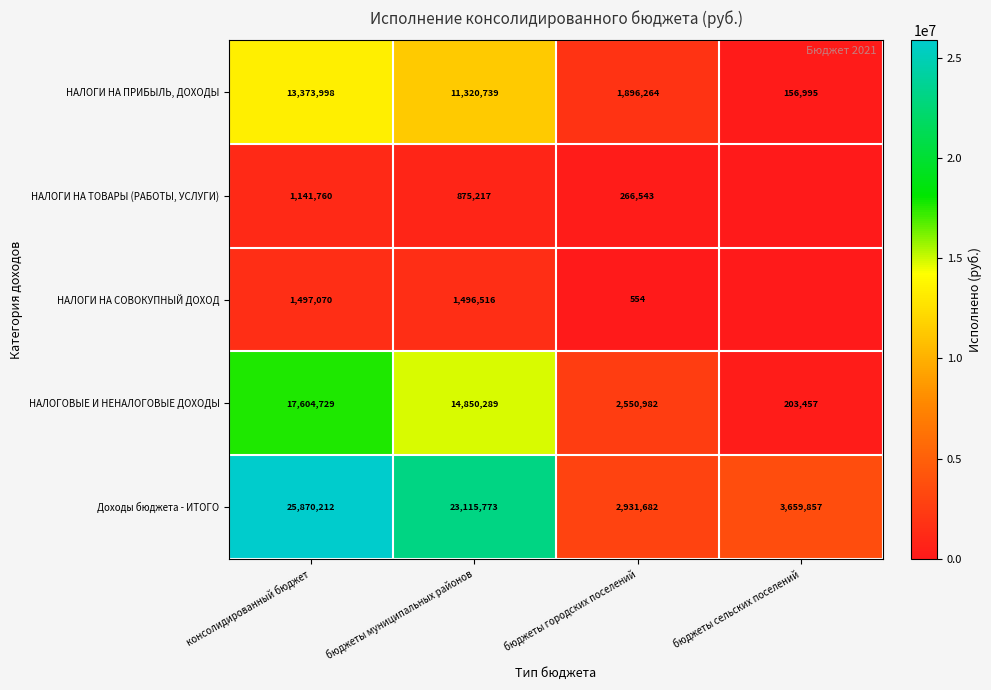

Rank the series at бюджеты муниципальных районов from highest to lowest value.

Доходы бюджета - ИТОГО, НАЛОГОВЫЕ И НЕНАЛОГОВЫЕ ДОХОДЫ, НАЛОГИ НА ПРИБЫЛЬ, ДОХОДЫ, НАЛОГИ НА СОВОКУПНЫЙ ДОХОД, НАЛОГИ НА ТОВАРЫ (РАБОТЫ, УСЛУГИ)